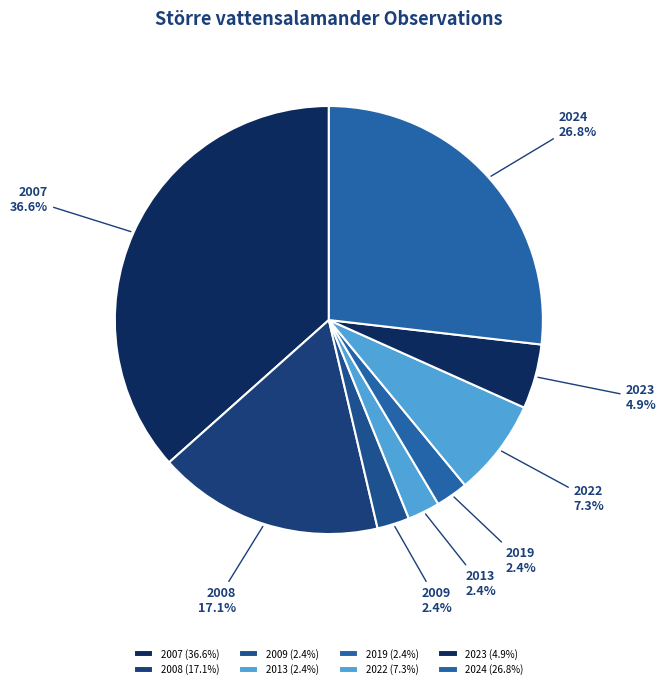

Is there a majority slice in this chart?

No